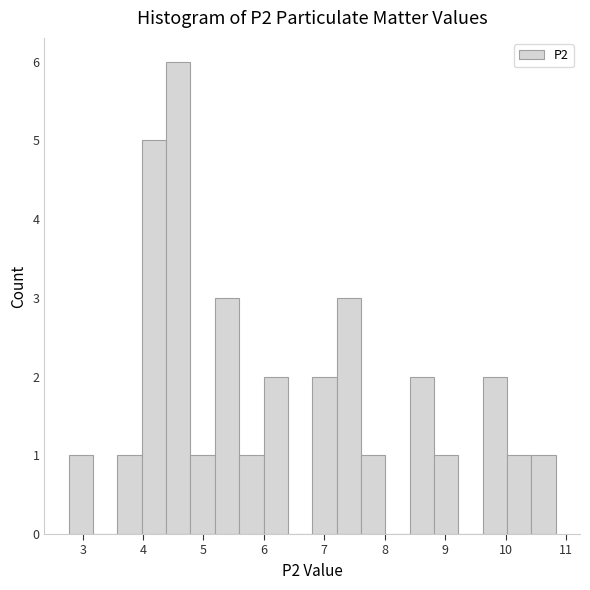

What is the height of the bar covering 6.8 to 7.2 on the x-axis? Neither the bar edges nor the heights are printed on the chart, so give them approximately, as read against the axes.

2